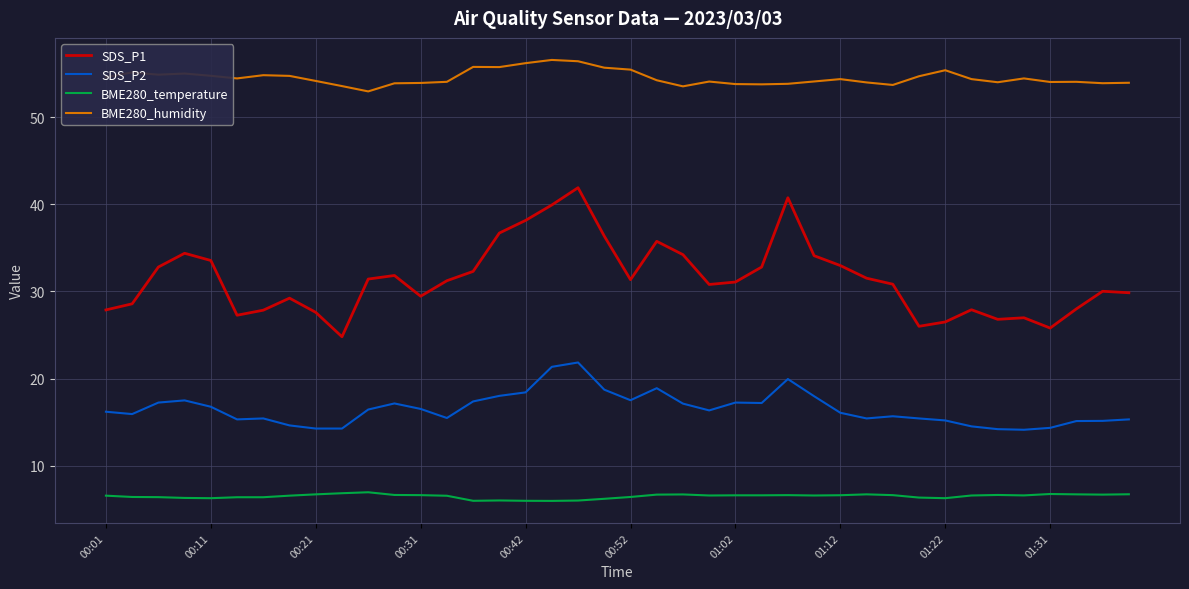

True or false: SDS_P2 and SDS_P1 intersect in this chart.

False